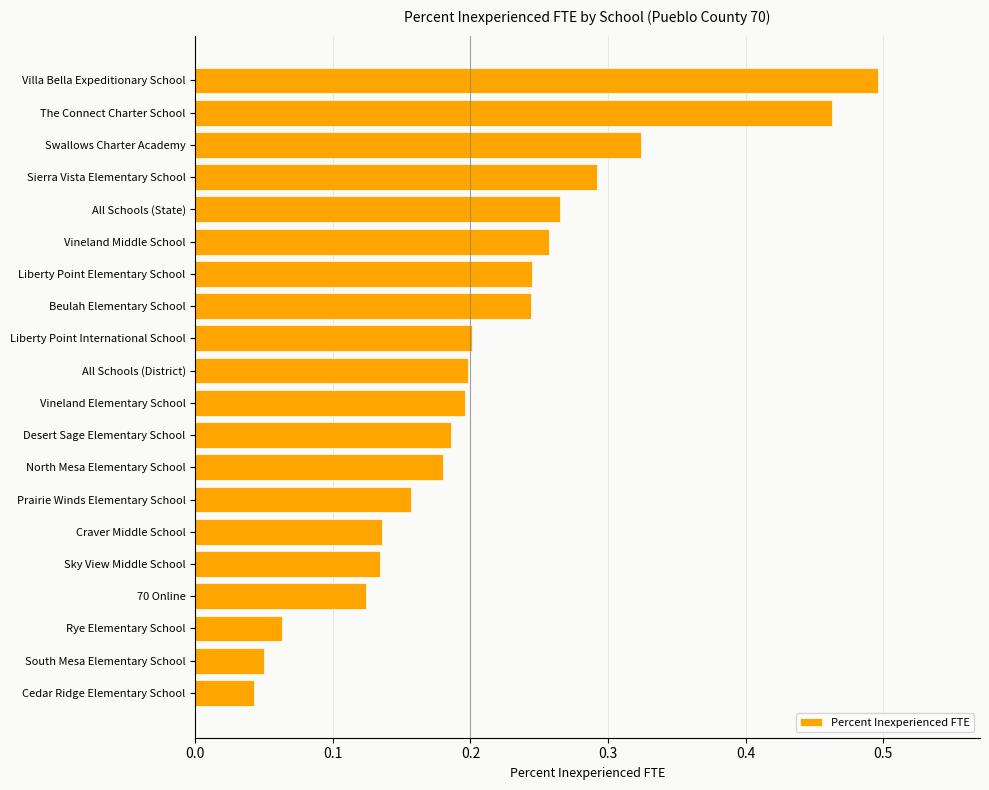

Is it true that the value at Sky View Middle School is 0.2?

False